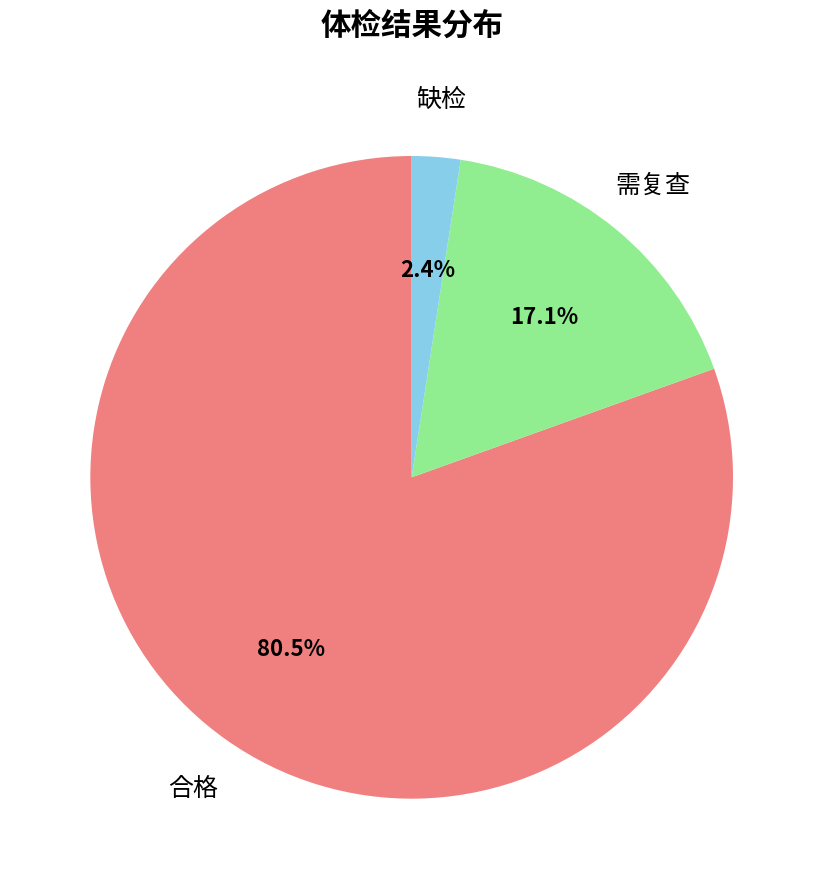

Which category has the biggest portion of the pie?

合格